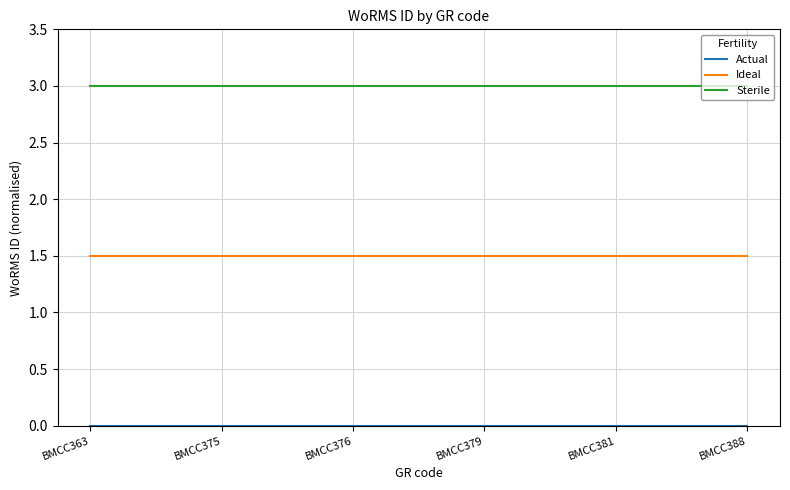

True or false: Sterile has a value of 5.4 at BMCC376.

False